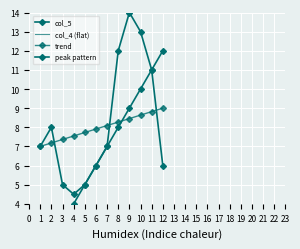

How many values in the peak pattern series exceed 7?

5